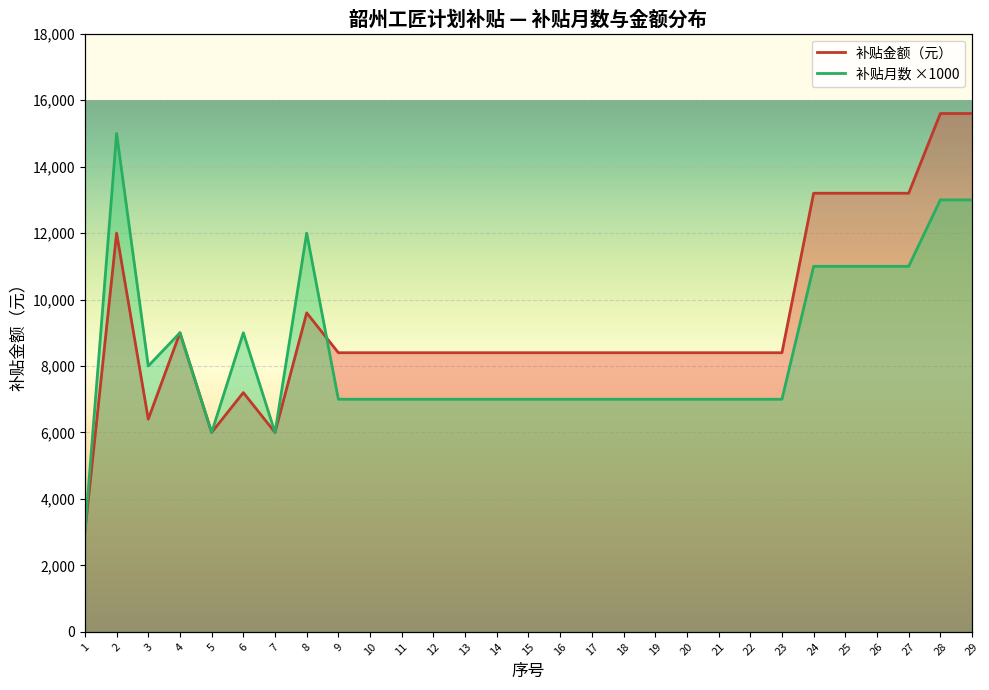

True or false: 补贴金额（元） has more than 1 points higher than both neighbors.

True